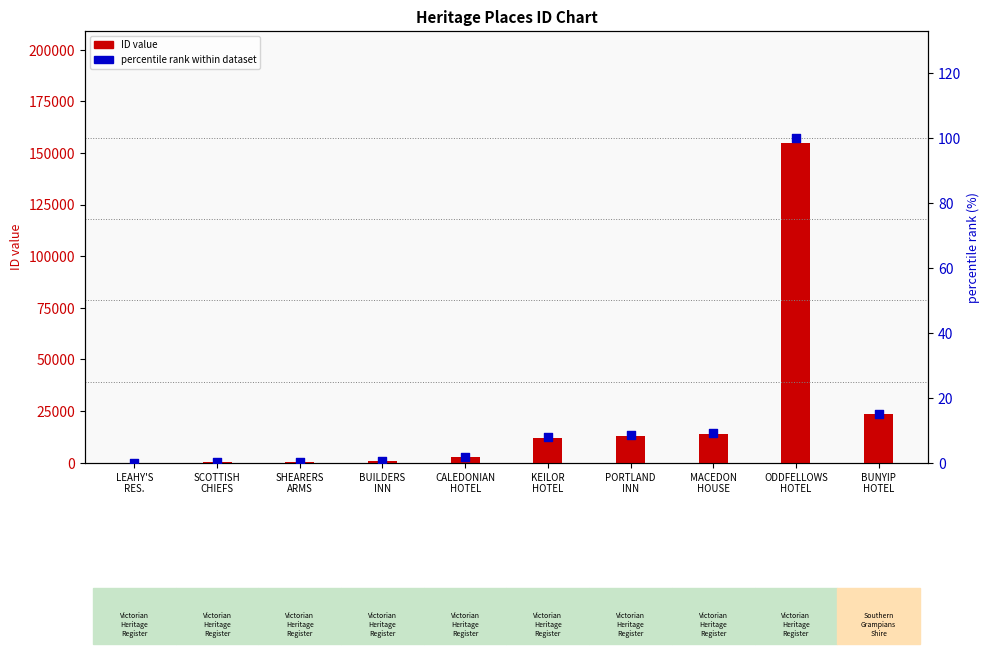

Which series has the widest spread of Y values?

ID value